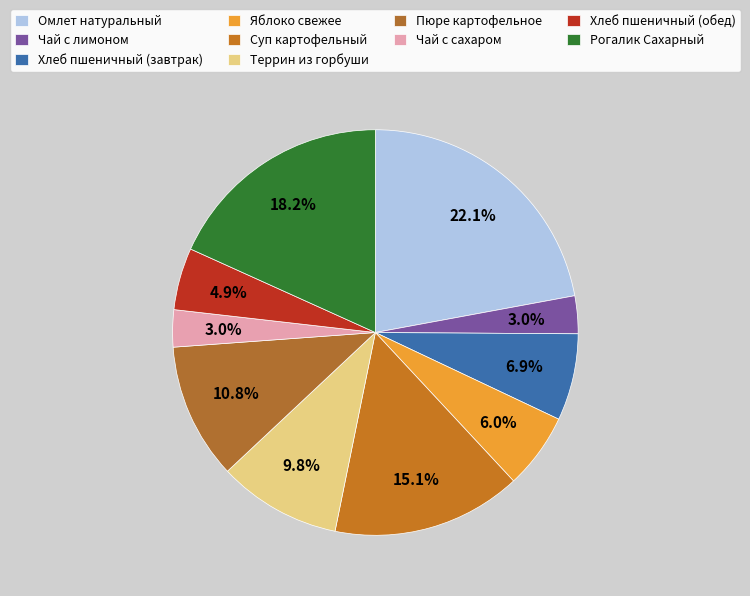

To the nearest percent, what percentage of the pie is Пюре картофельное?

11%